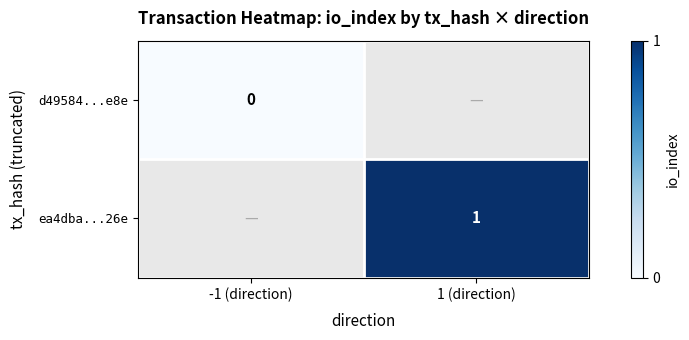

The ea4dba...26e series shows 1 at 1 (direction). True or false?

True